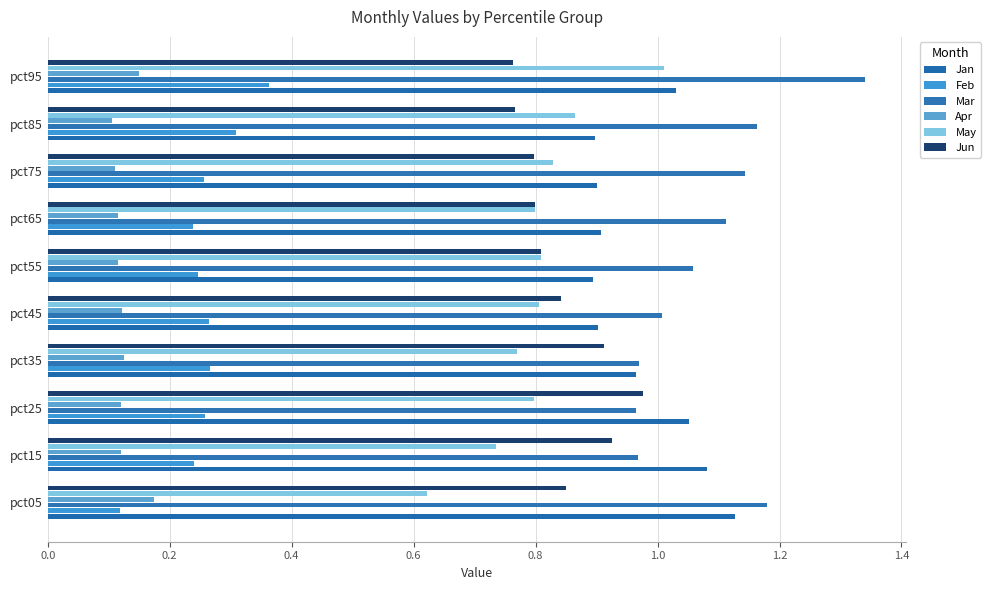

Which series has the largest total across all categories?

Mar